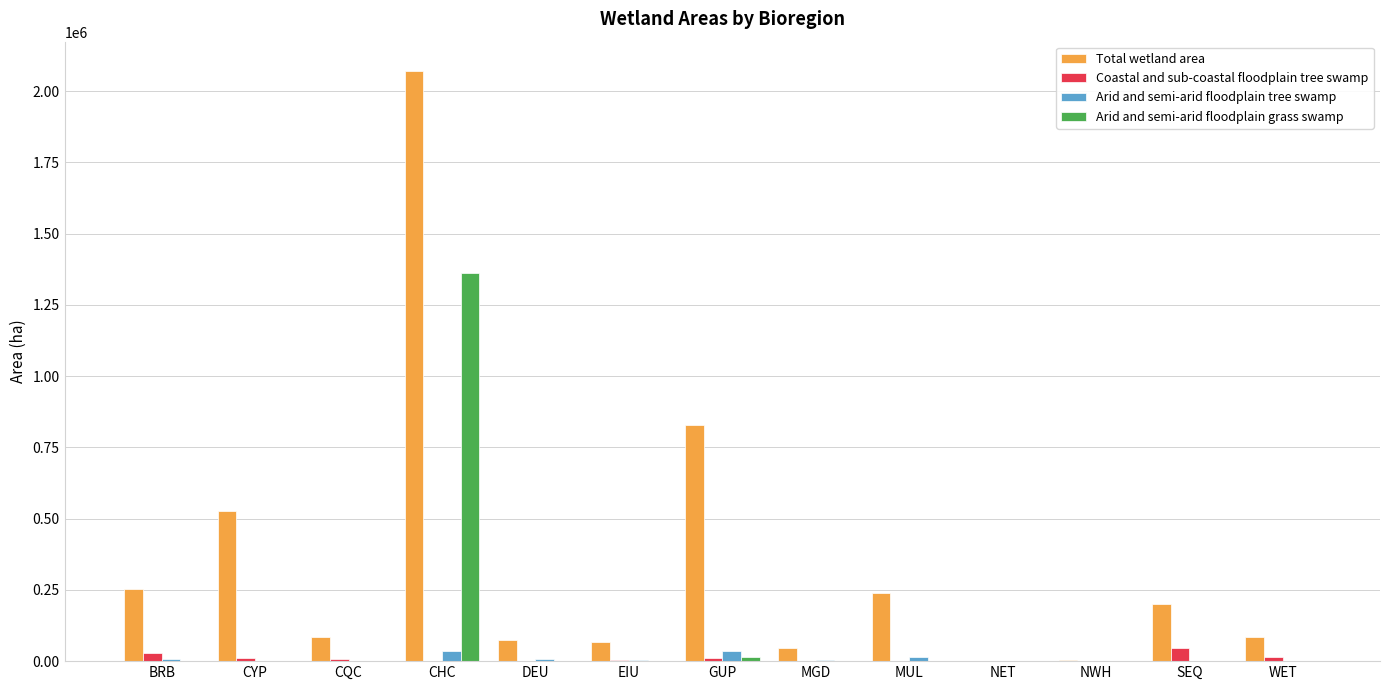

What is the greatest value displayed?

2069899